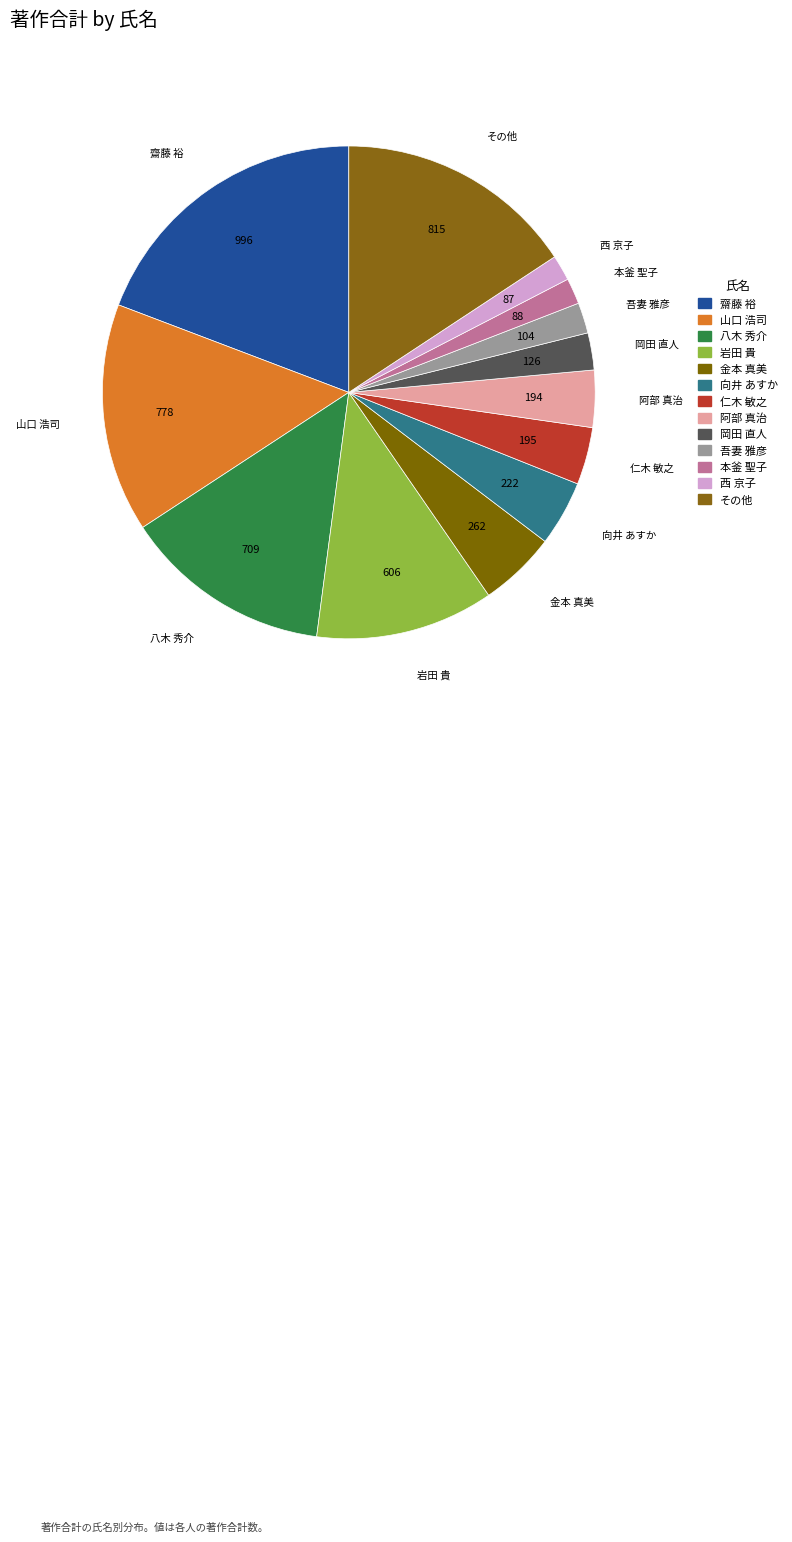

Approximately how many times larger is the value at 齋藤 裕 compared to 吾妻 雅彦?

9.6